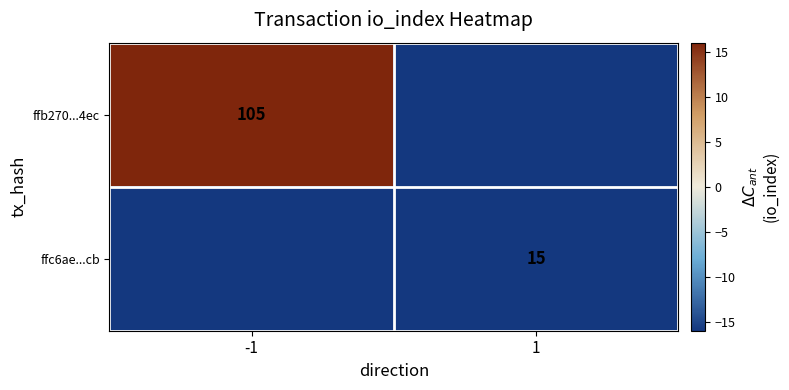

The value of ffb270...4ec at -1 is 153. True or false?

False